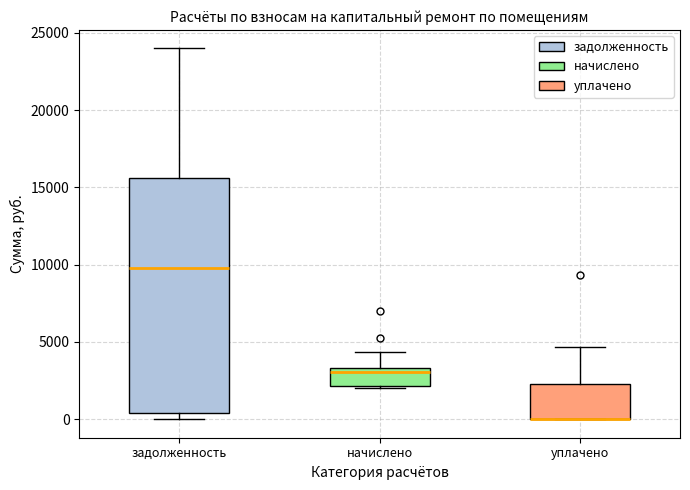

Reading left to right, transcribe this box plot: for each box, give where its median line is, the range the box spans, and where its two whiskers end, as read against the y-axis. The values are not printed on the chart, so give them approximately, as read against the axis.

задолженность: median 10000, box 500 to 15500, whiskers 0 to 24000
начислено: median 3000, box 2000 to 3500, whiskers 2000 to 4500
уплачено: median 0 (drawn on the box's lower edge), box 0 to 2500, whiskers 0 to 4500